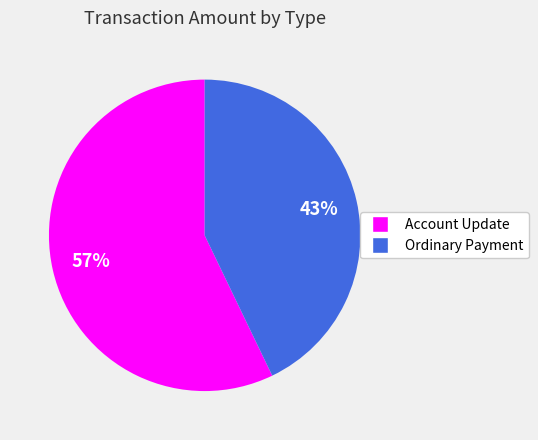

What is the ratio of the value at Account Update to the value at Ordinary Payment?

1.3